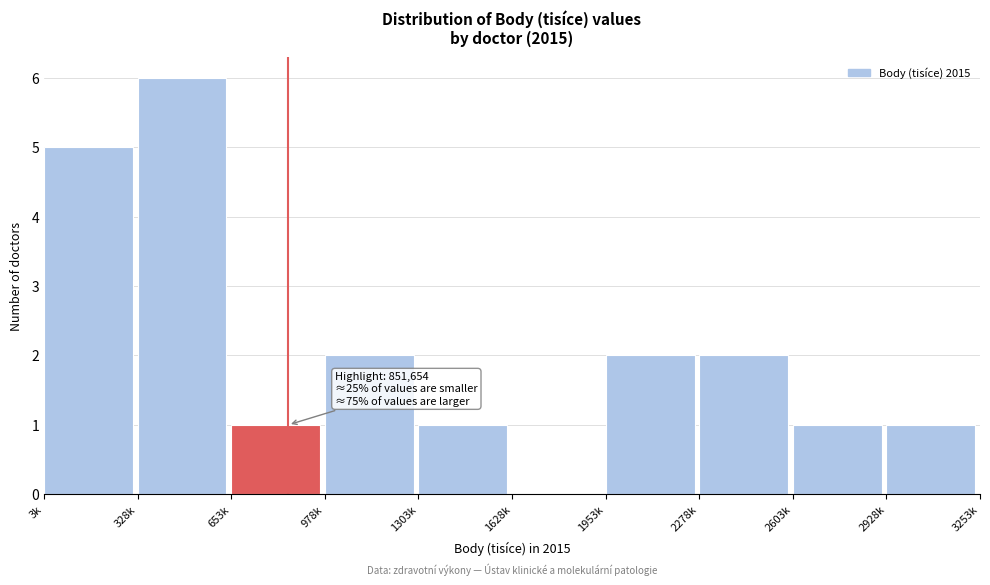

Reading left to right, list all the values displayed in this chart.

3k=5	328k=6	653k=1	978k=2	1303k=1	1628k=0	1953k=2	2278k=2	2603k=1	2928k=1